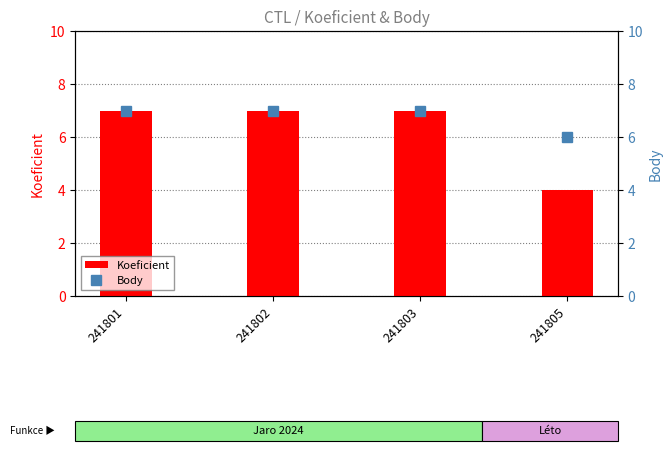

Between 241802 and 241801, which is larger?

241802